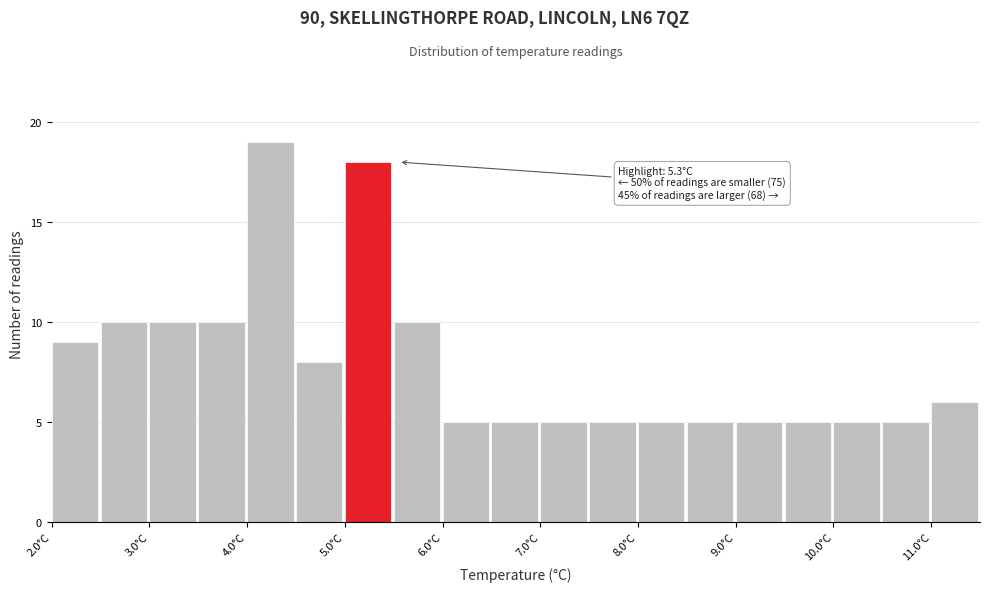

Over which range of the x-axis is the bar tallest?

4.0 to 4.5